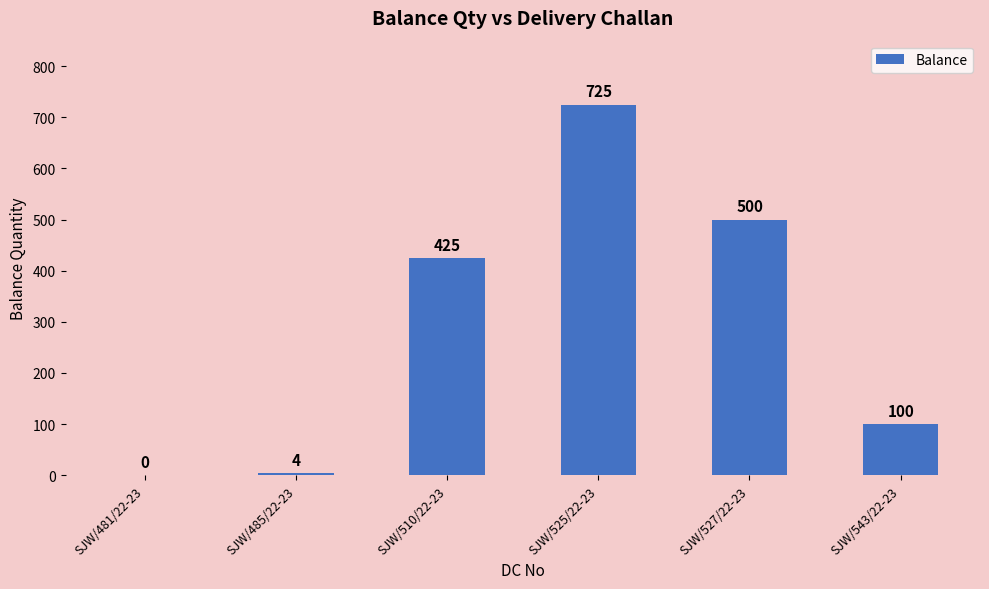

What is the sum of all values?

1754